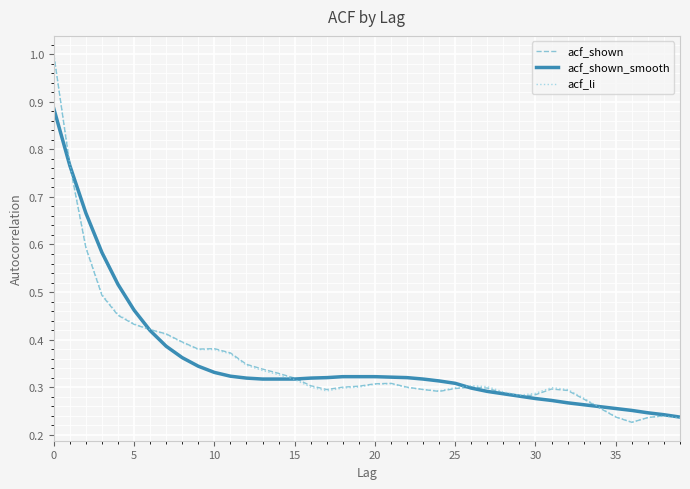

What is the greatest value displayed?

1.0